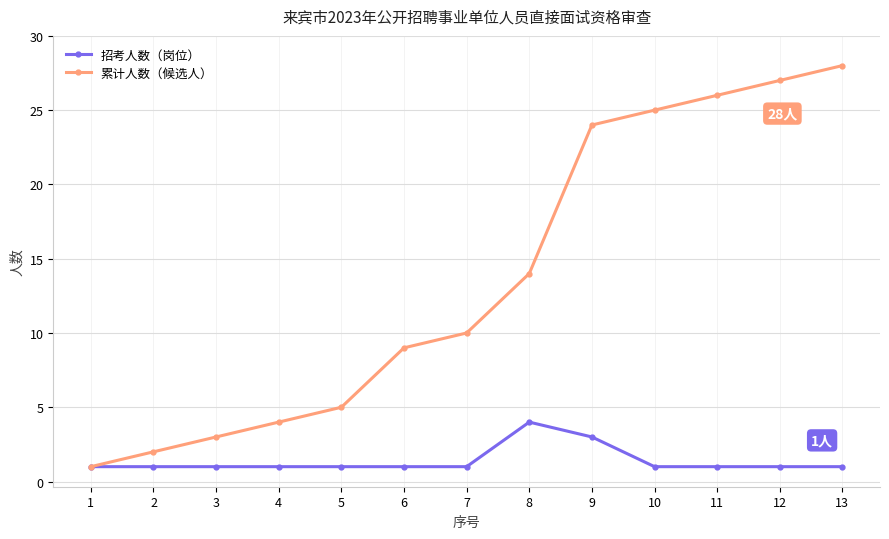

What is the greatest value displayed?

28